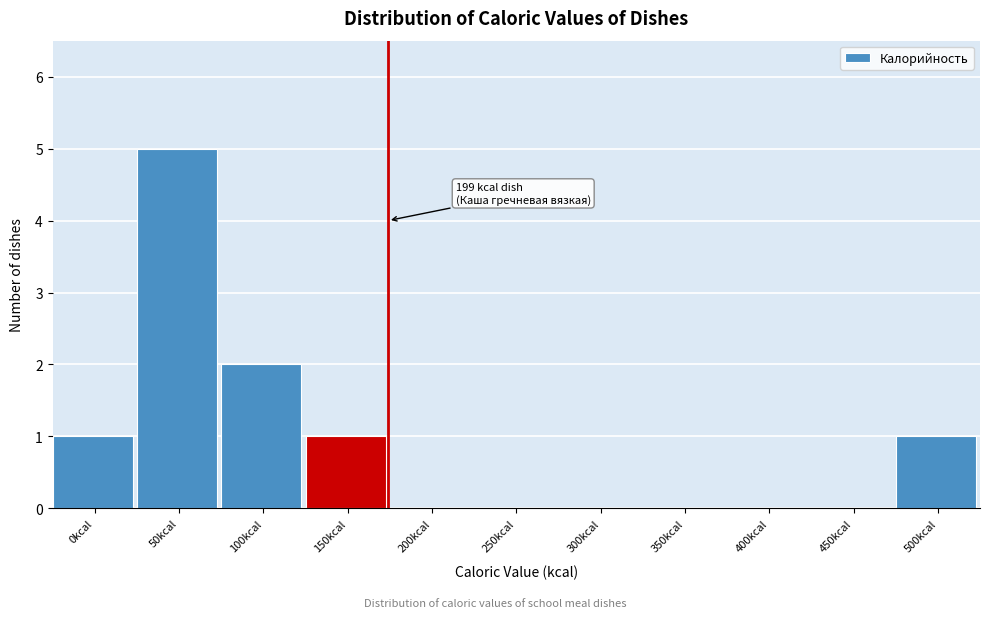

Reading left to right, list all the values displayed in this chart.

0kcal=1	50kcal=5	100kcal=2	150kcal=1	200kcal=0	250kcal=0	300kcal=0	350kcal=0	400kcal=0	450kcal=0	500kcal=1